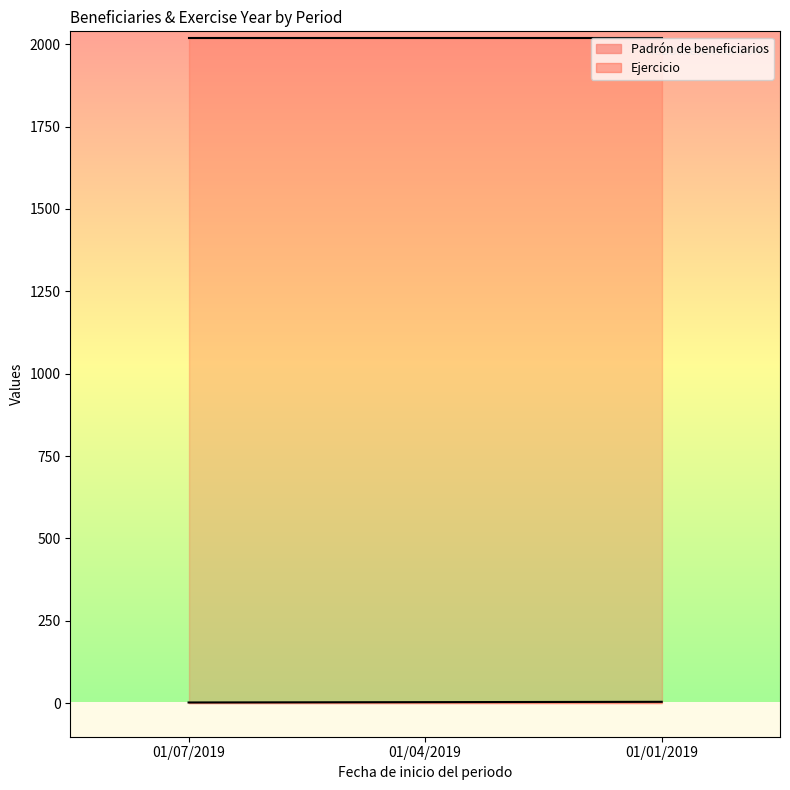

What is the label of the 3rd point from the left?

01/01/2019